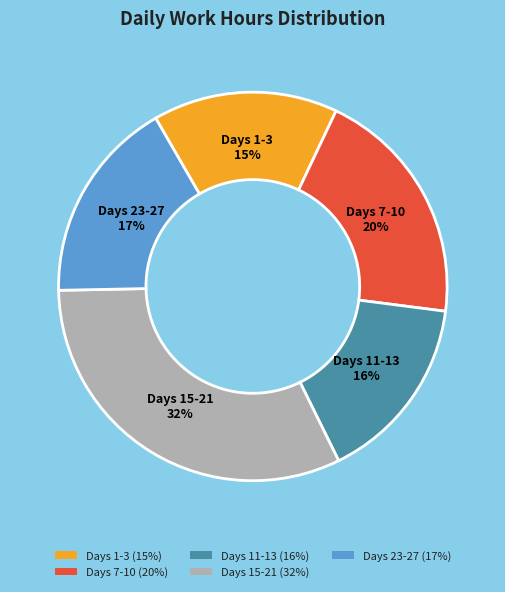

Which category has the biggest portion of the pie?

Days 15-21 (32%)